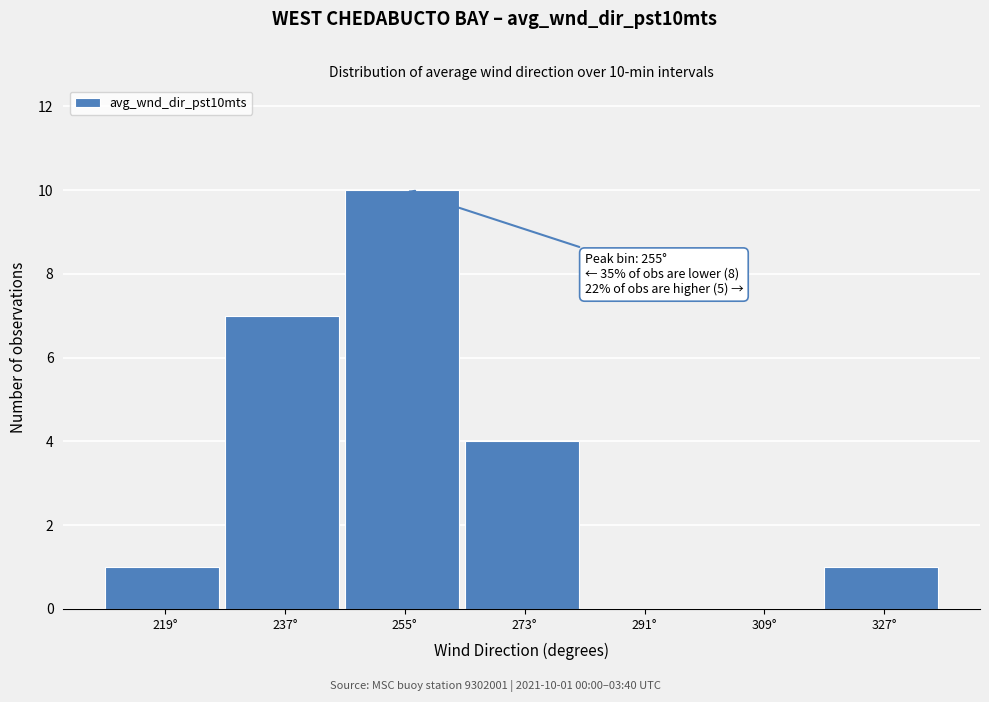

Over which range of the x-axis is the bar tallest?

246 to 264